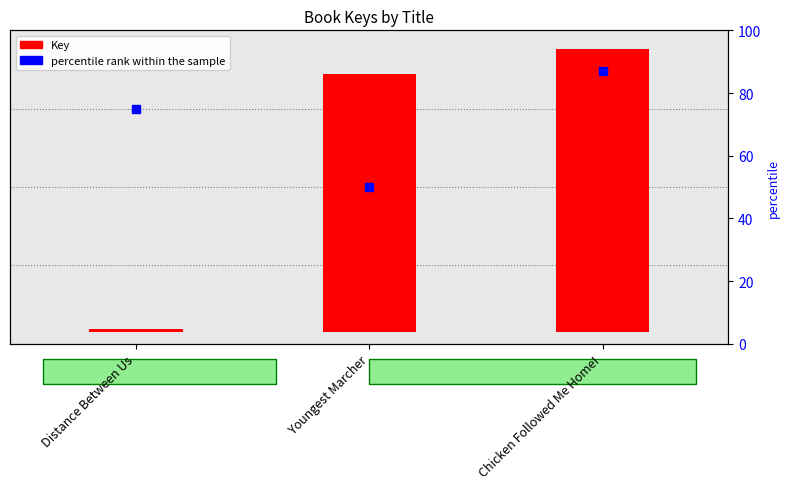

At how many categories does at least one series exceed 3965551?

2